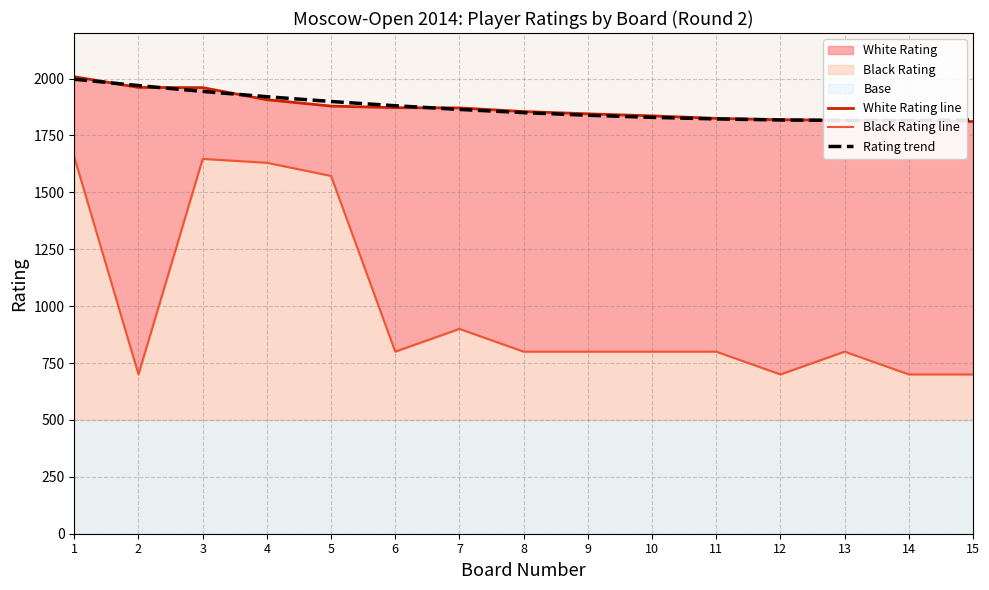

What is the sum of the Black Rating line values at 9 and 4?

2430.0